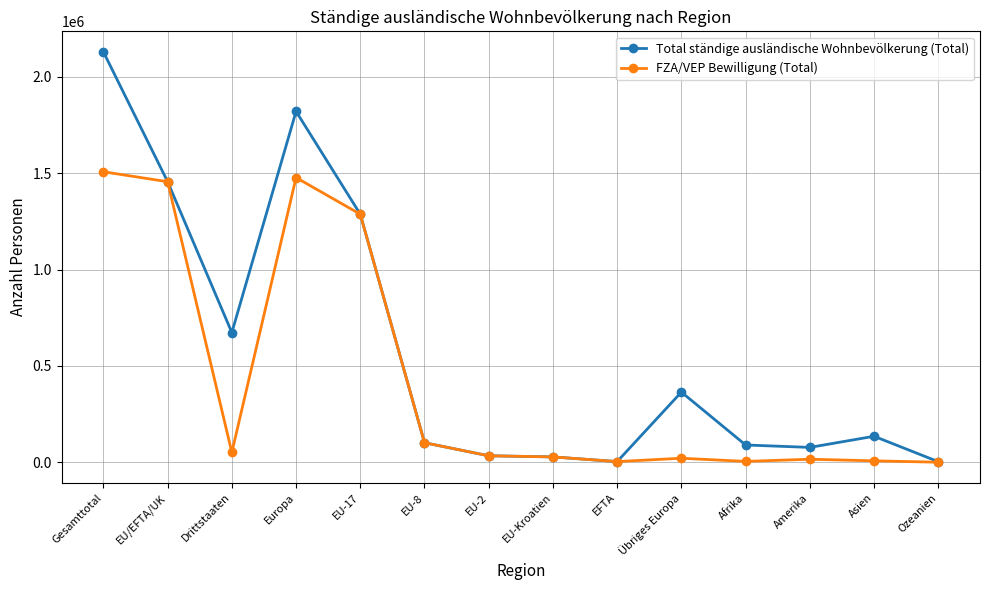

List the series in order of their peak value, lowest first.

FZA/VEP Bewilligung (Total), Total ständige ausländische Wohnbevölkerung (Total)